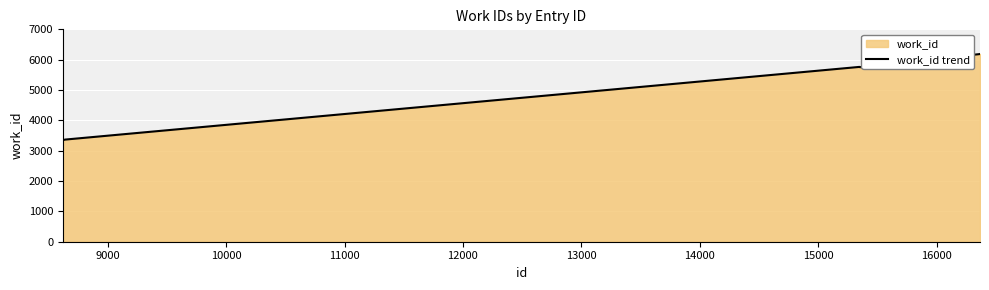

What is the average value?

5237